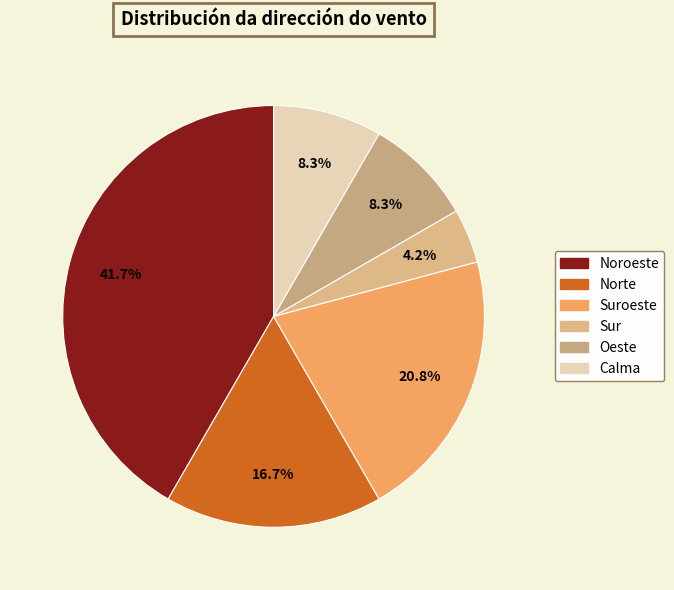

What is the largest slice in the pie chart?

Noroeste